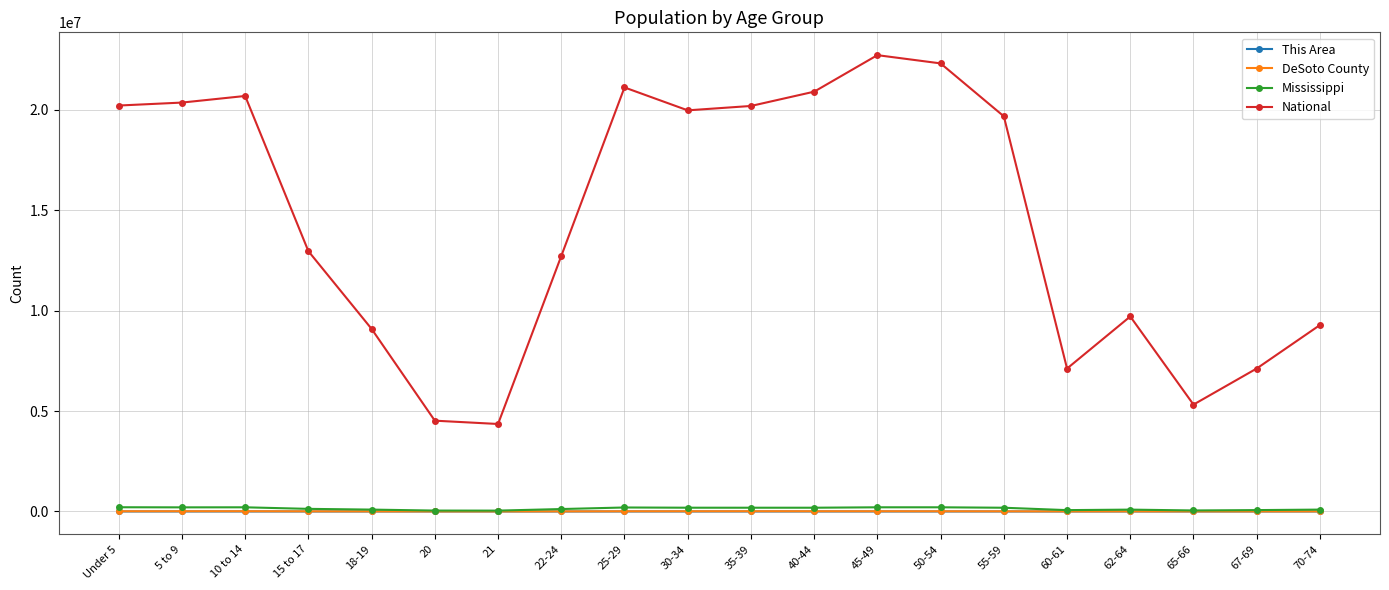

What is the total value across all series at 21?

4399621